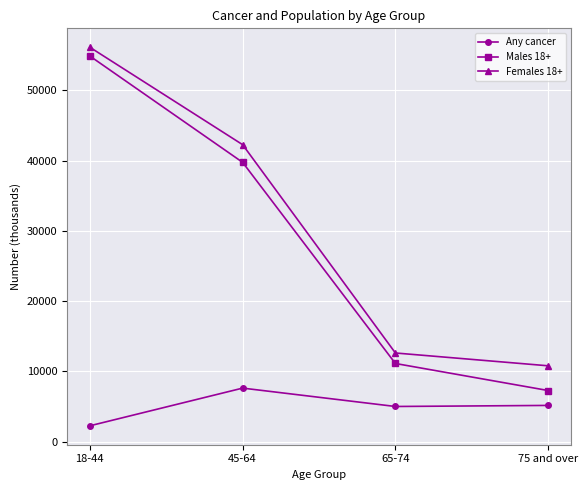

What value does the Any cancer series have at 18-44?

2265